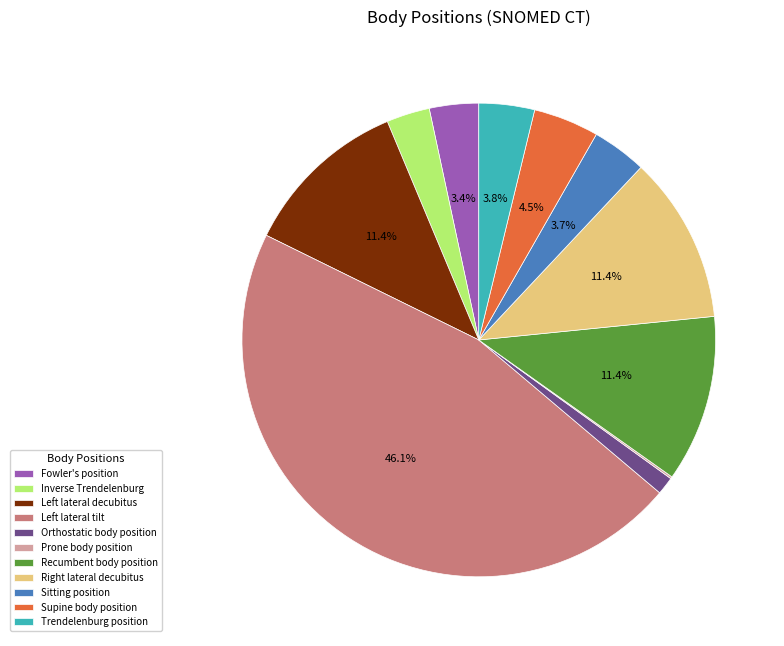

The Orthostatic body position slice represents 1% of the pie. True or false?

True